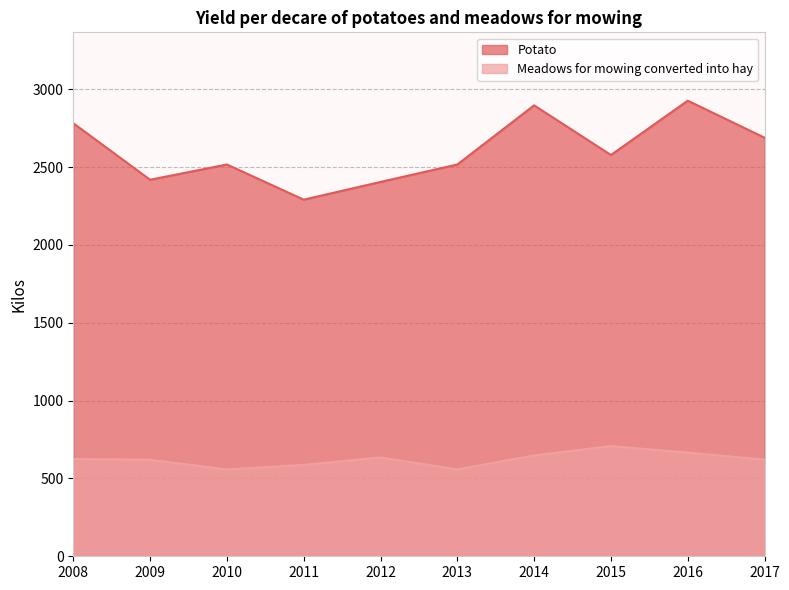

What is the lowest value of the Potato series?

2291